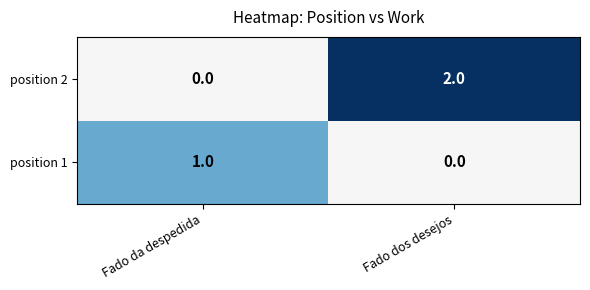

Which category has the highest value across all series?

Fado dos desejos